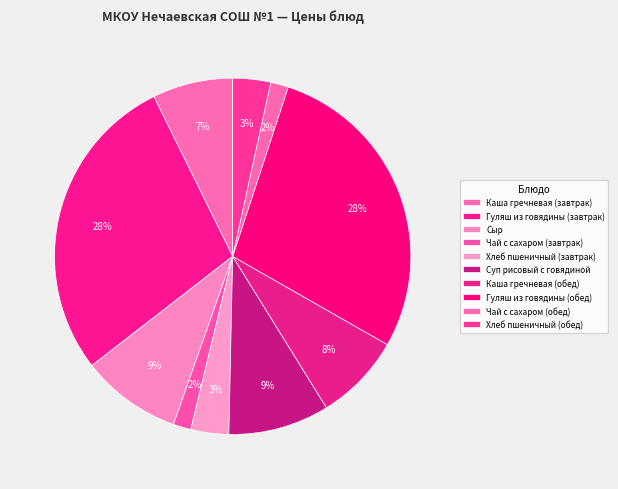

True or false: Чай с сахаром (обед) accounts for 1% of the total.

False